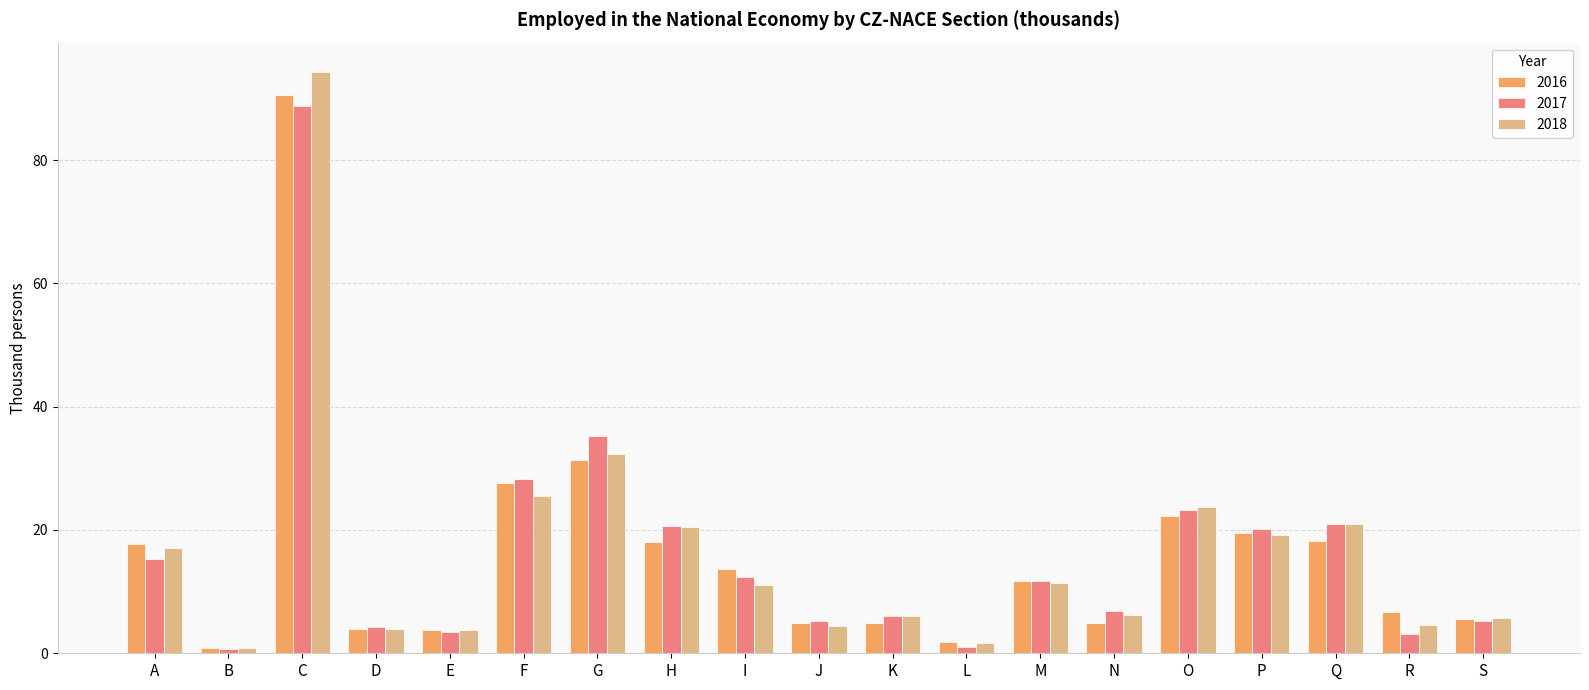

True or false: 2018 has a value of 23.7 at O.

True